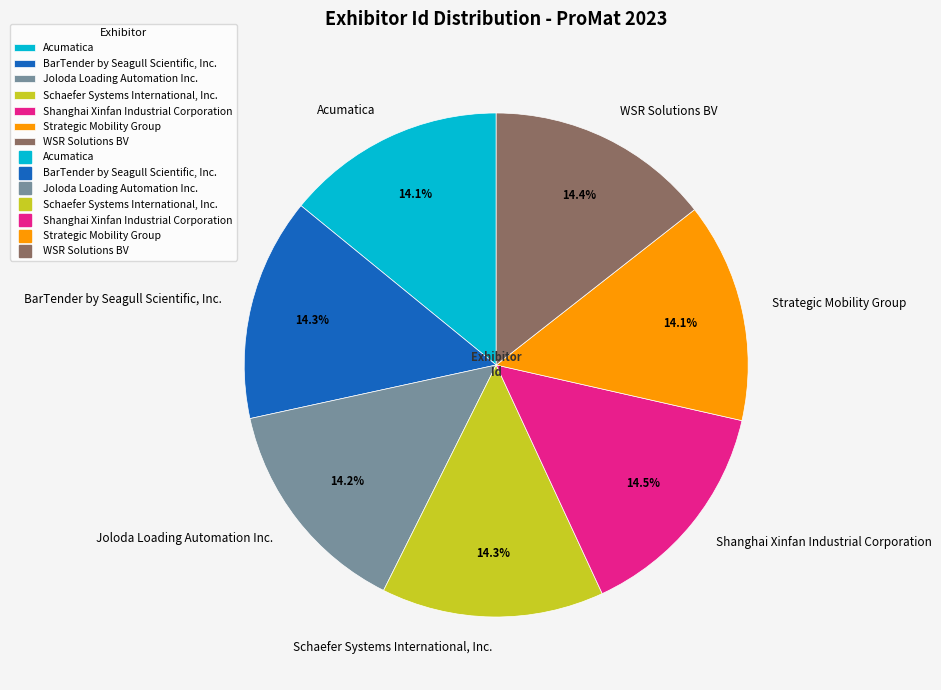

Count the number of slices in the pie.

7